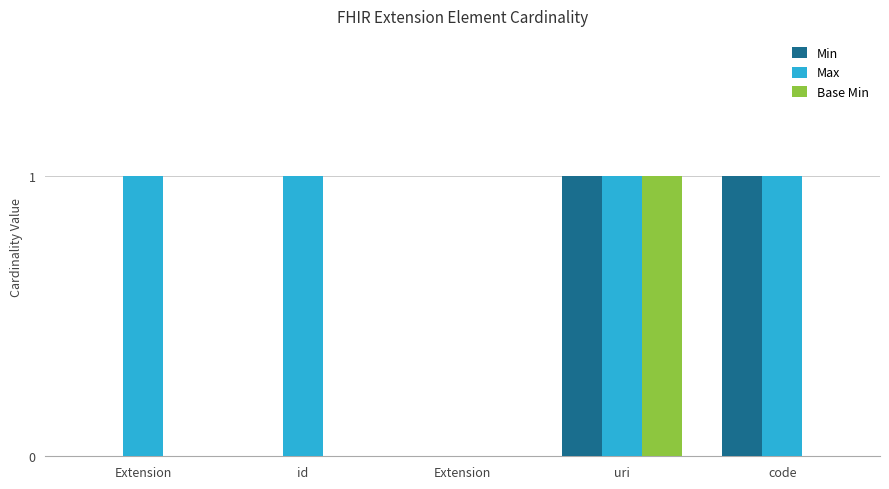

Which series has the widest spread of values?

Min